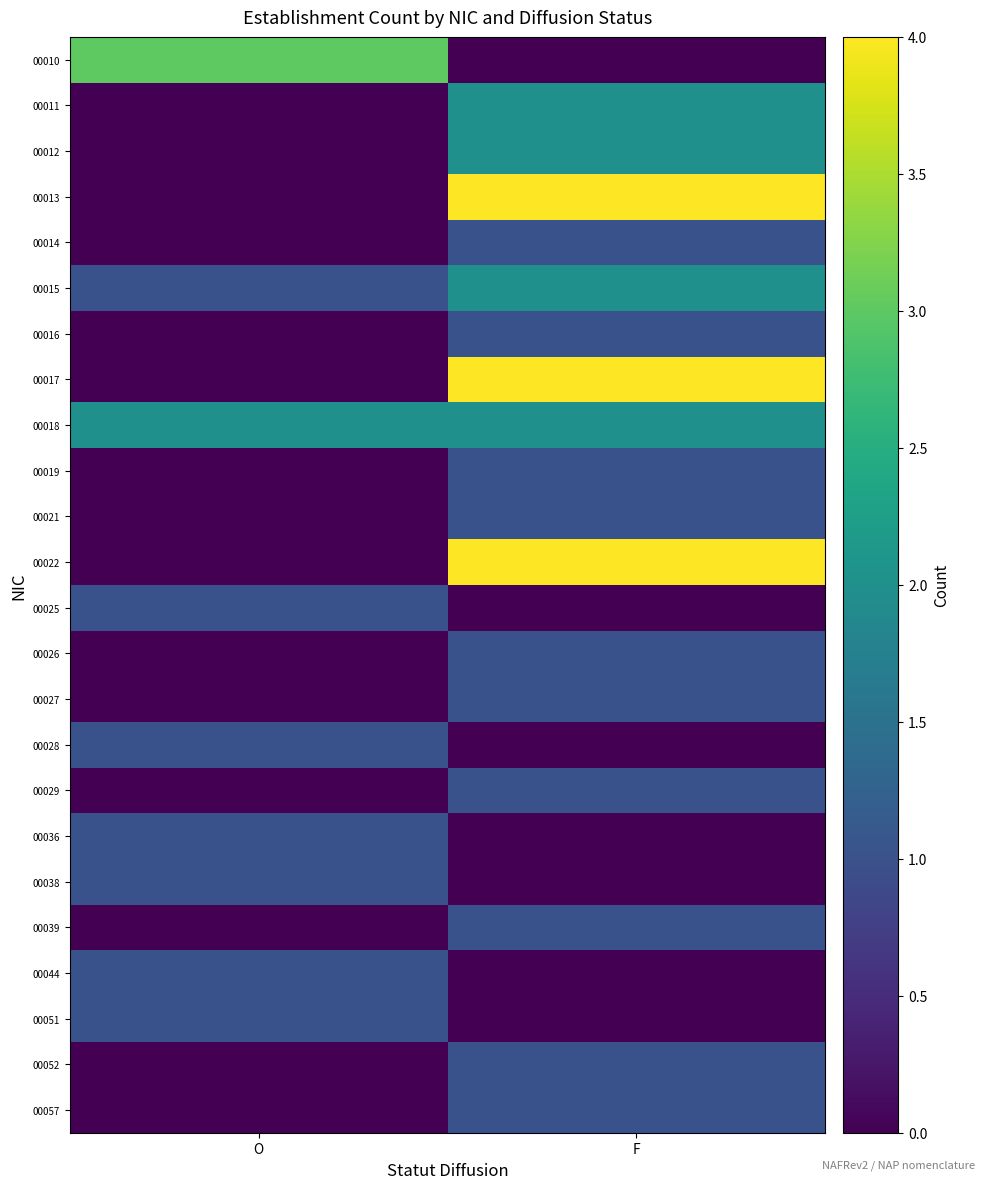

Rank the series by their maximum value, from highest to lowest.

00013, 00017, 00022, 00010, 00011, 00012, 00015, 00018, 00014, 00016, 00019, 00021, 00025, 00026, 00027, 00028, 00029, 00036, 00038, 00039, 00044, 00051, 00052, 00057